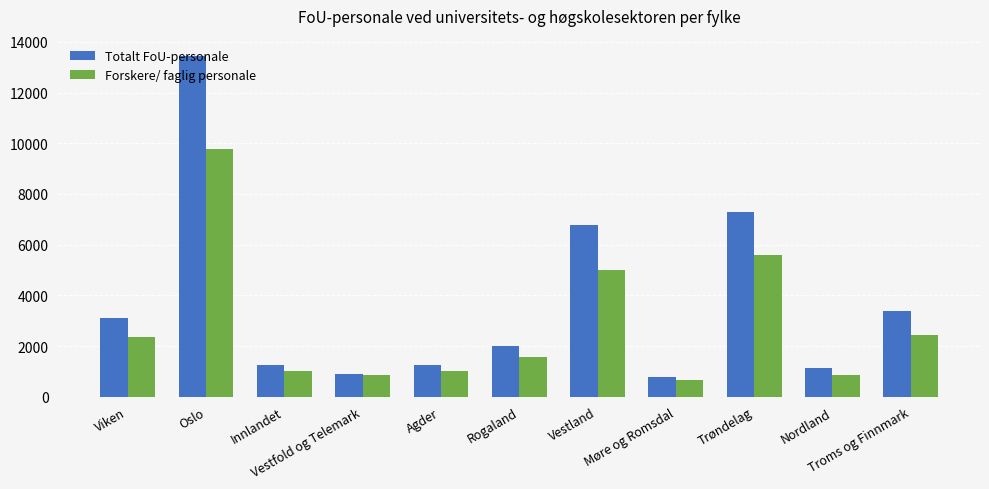

Which category has the highest value across all series?

Oslo